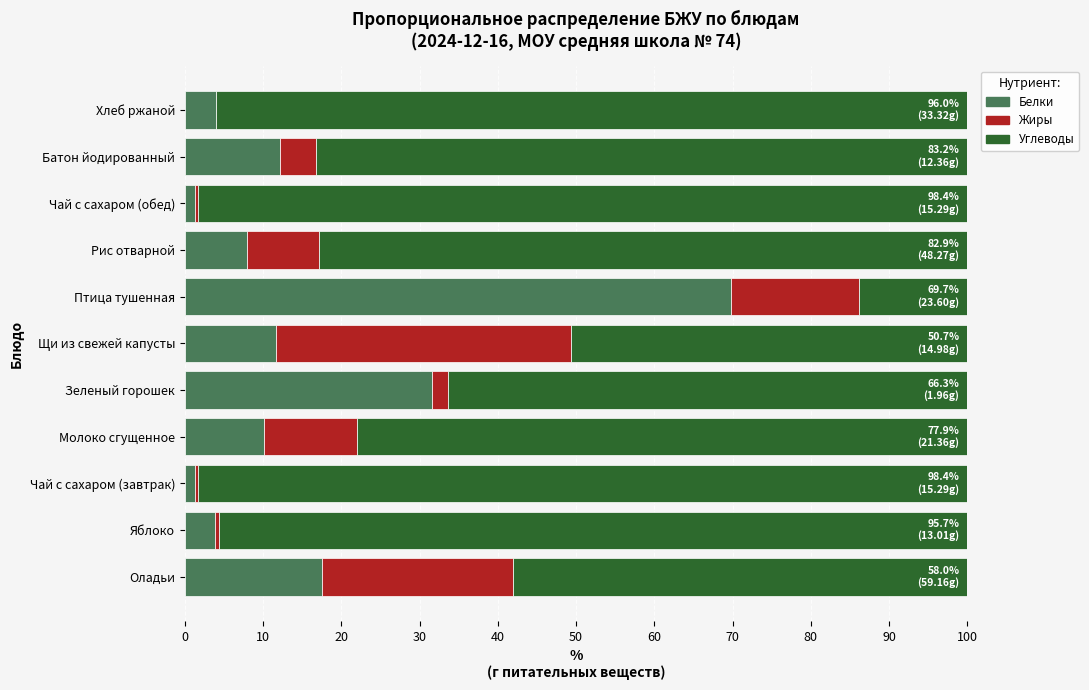

What is the total value across all series at Молоко сгущенное?

100.0